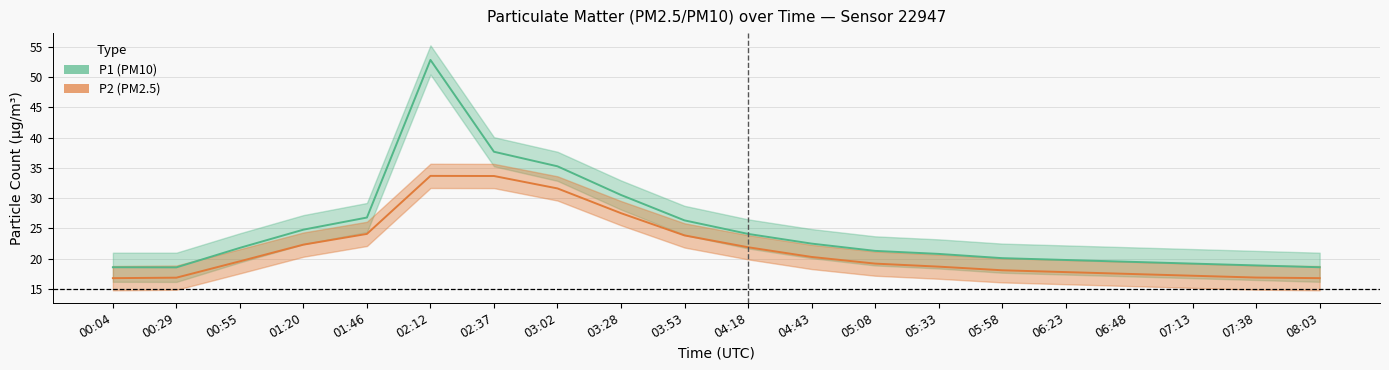

Reading left to right, list all the values displayed in this chart.

P1 (PM10): 18.6	18.6	21.8	24.8	26.8	52.8	37.6	35.2	30.5	26.3	24.1	22.5	21.3	20.8	20.1	19.8	19.5	19.2	18.9	18.6
P2 (PM2.5): 16.8	16.9	19.6	22.3	24.1	33.7	33.6	31.6	27.5	23.9	21.9	20.3	19.2	18.7	18.1	17.8	17.5	17.2	16.9	16.8